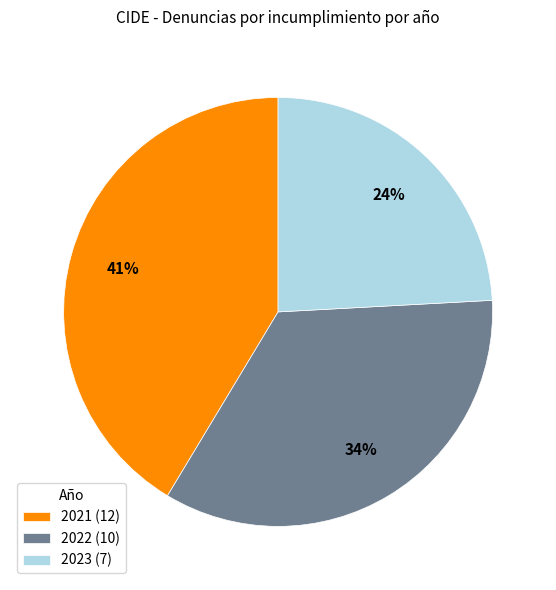

How many segments does this pie chart have?

3